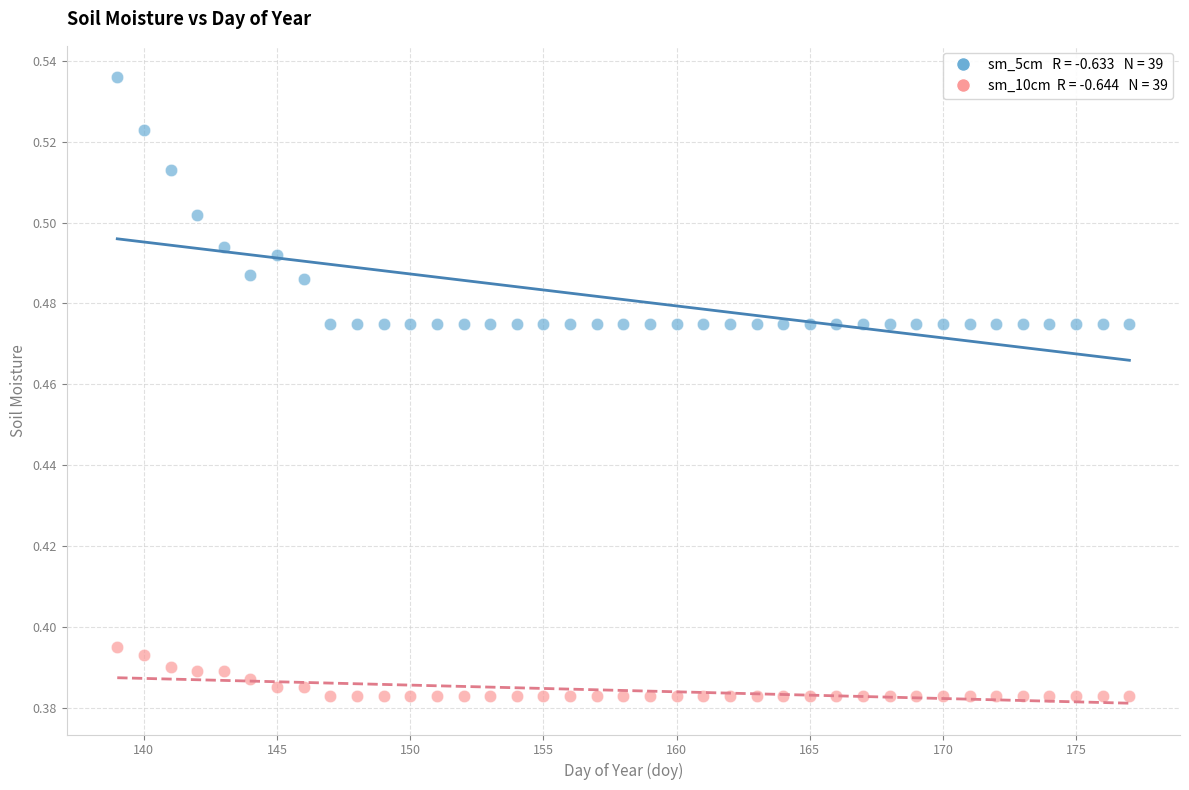

Across all data points, what is the range of X values (max minus min)?

38.0